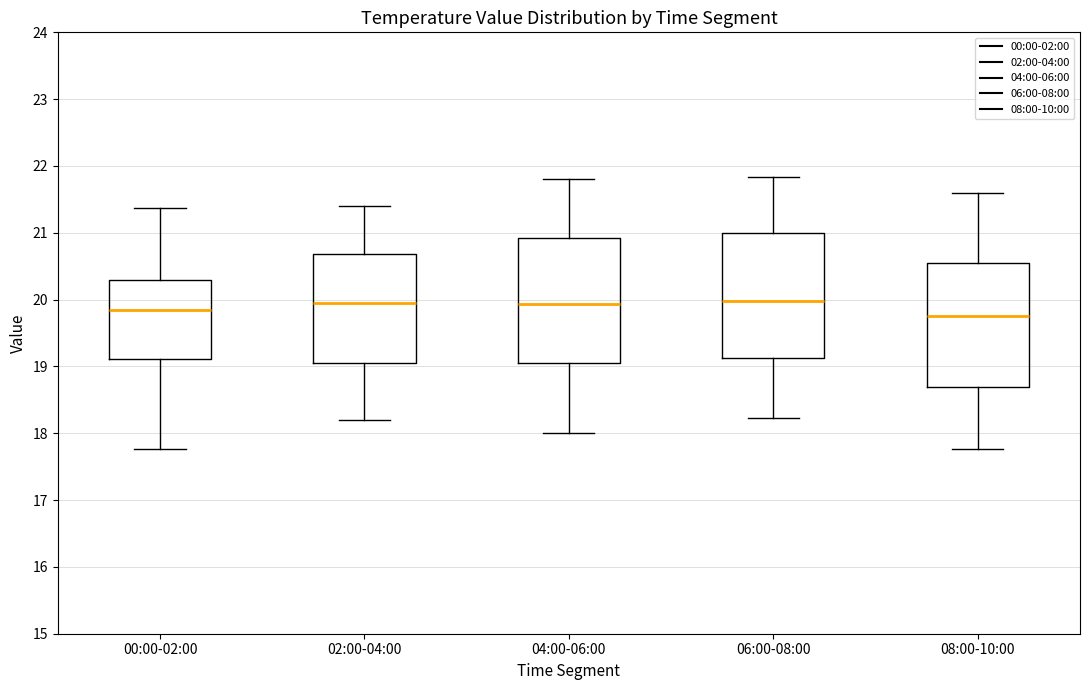

Which box's median line is the lowest?

08:00-10:00